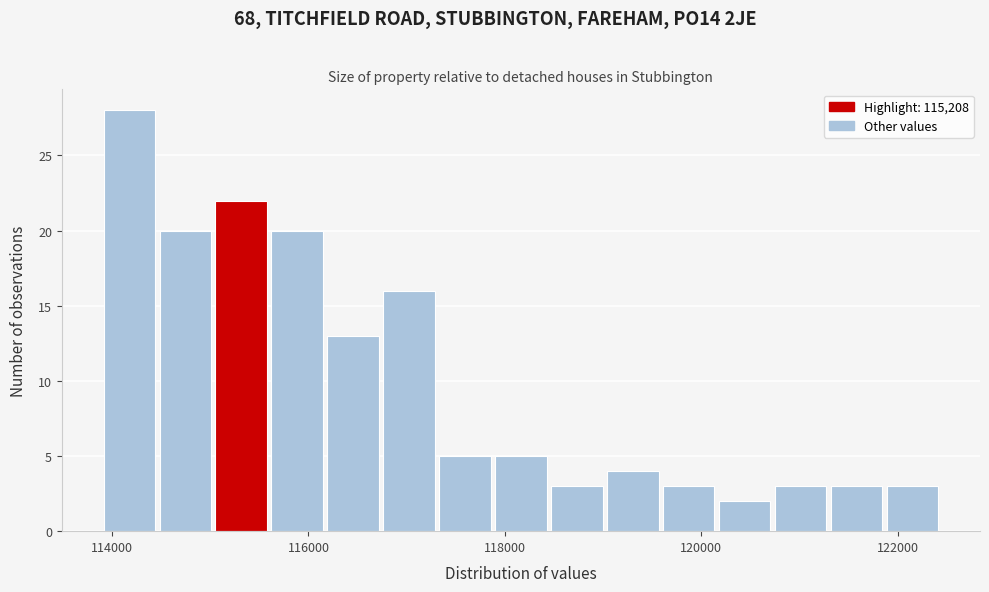

Around what value on the x-axis is the tallest bar? Give the approximate position of its centre, as read against the axis.

114200